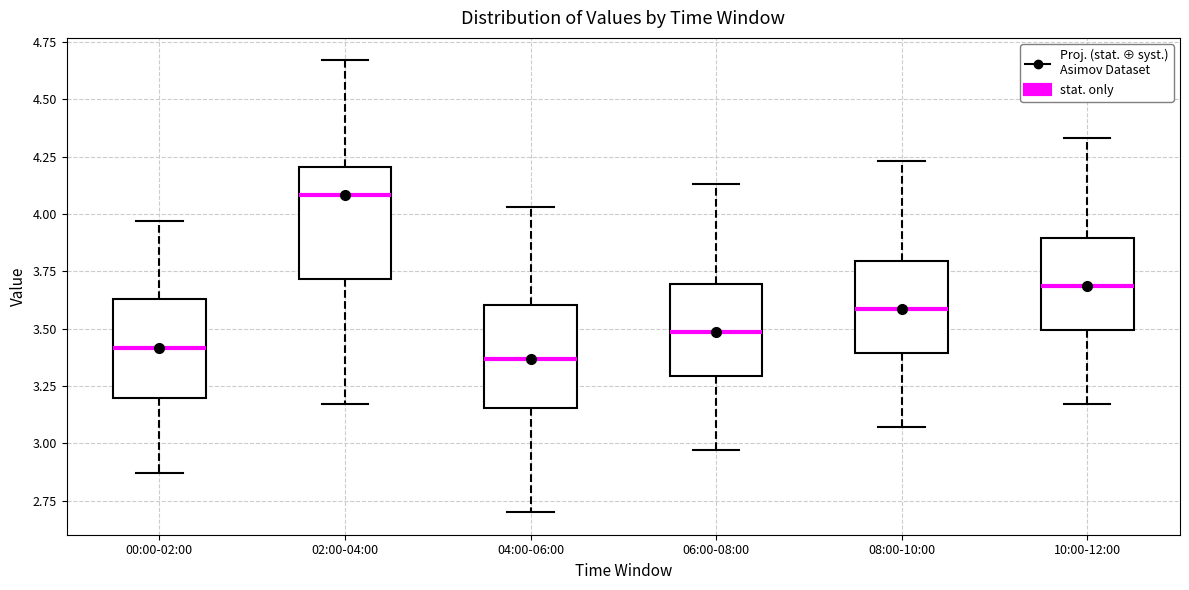

Which box's median line is the highest?

02:00-04:00